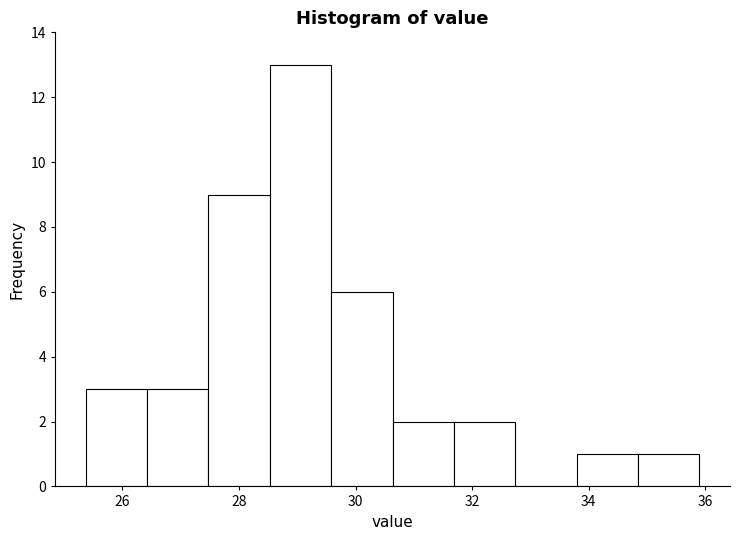

Over which range of the x-axis is the bar tallest?

28.6 to 29.6